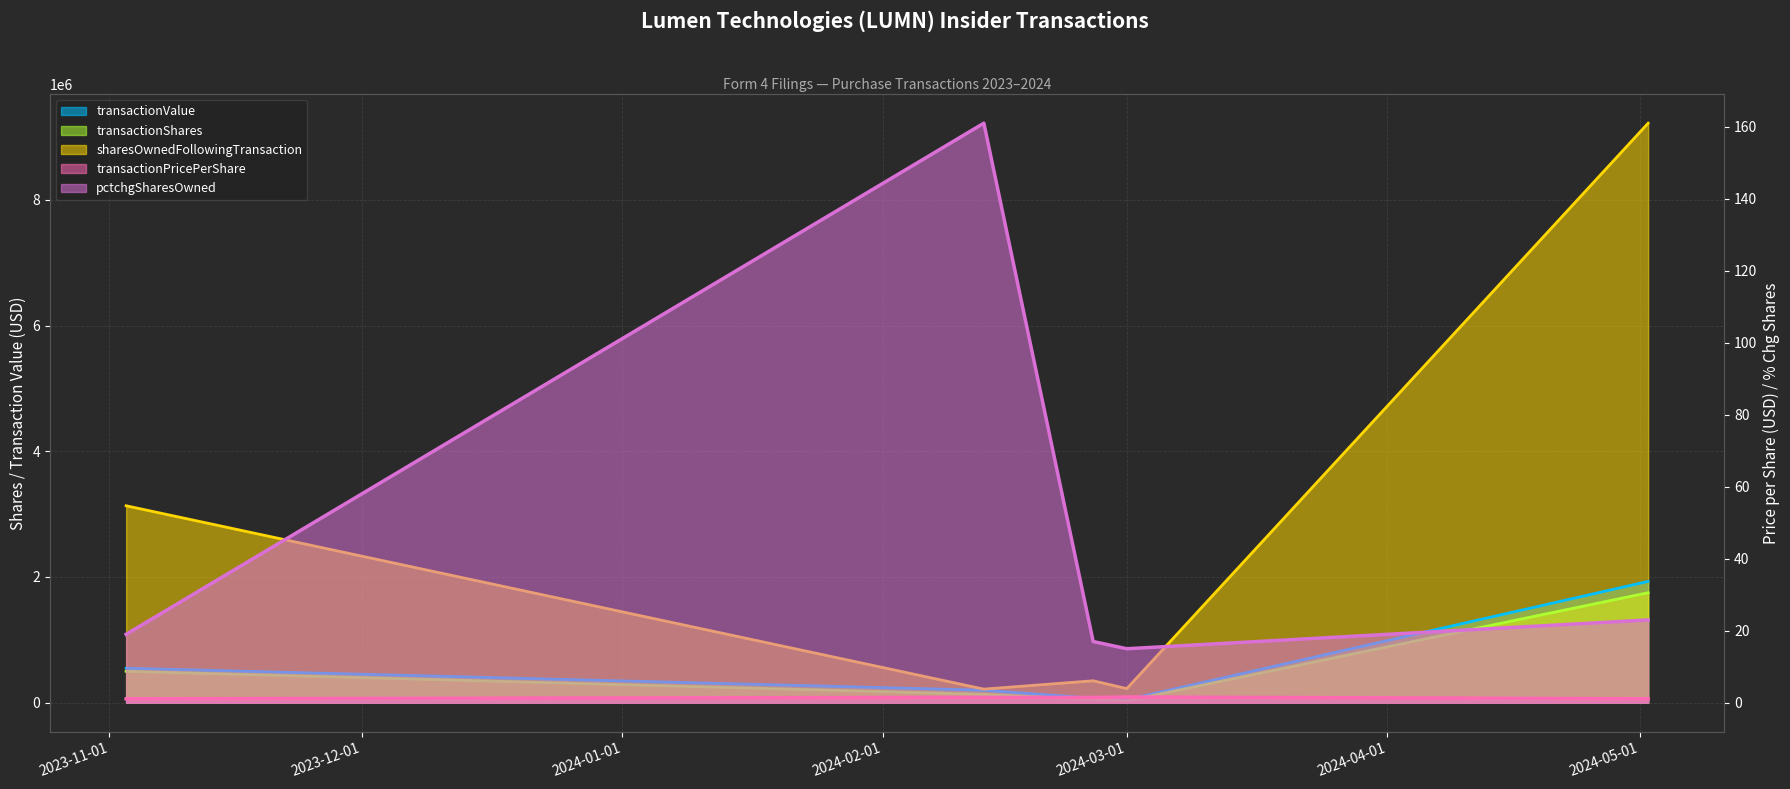

True or false: transactionShares and sharesOwnedFollowingTransaction cross at least once.

False